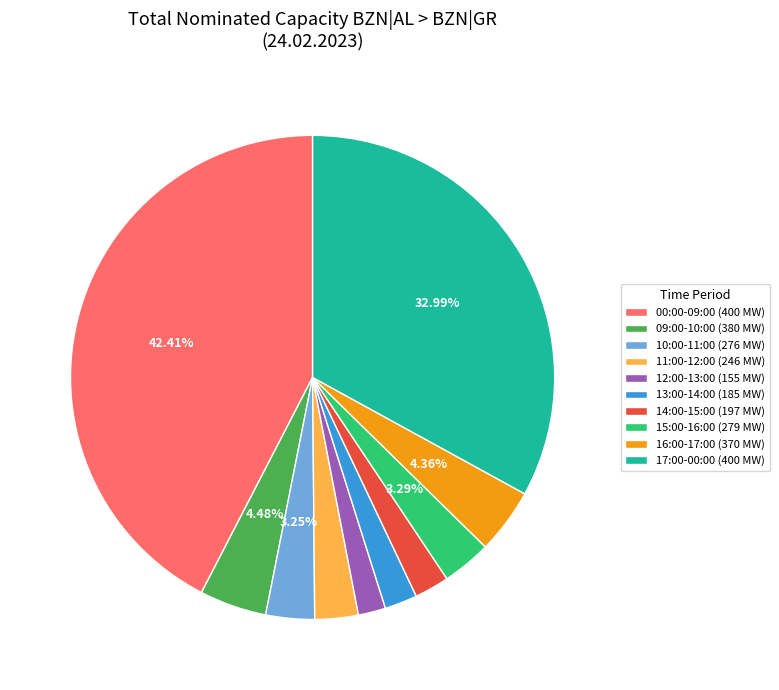

Is there a majority slice in this chart?

No